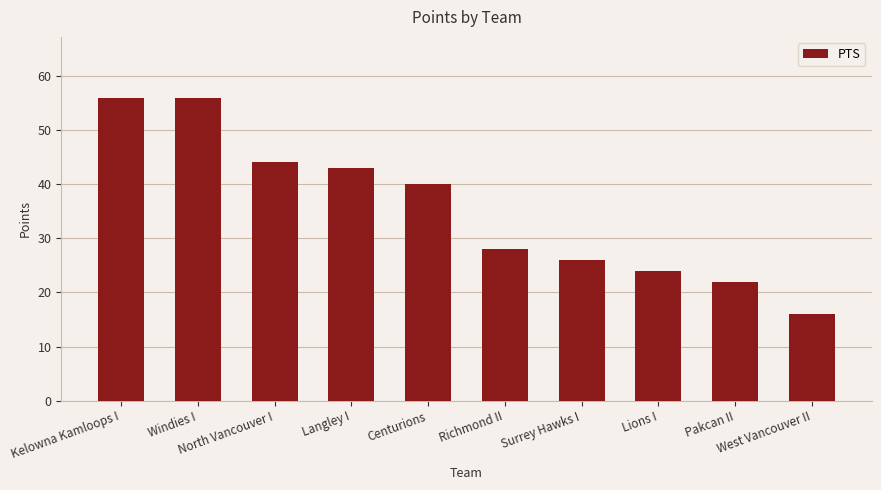

At which label is the value closest to 36?

Centurions